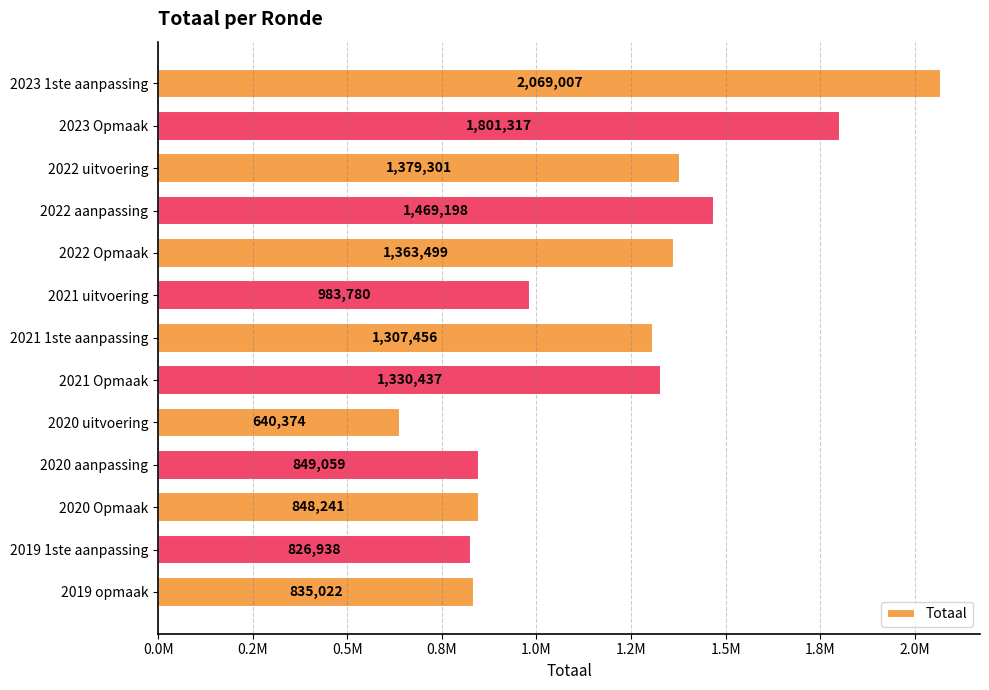

Which label corresponds to the smallest value in the chart?

2020 uitvoering